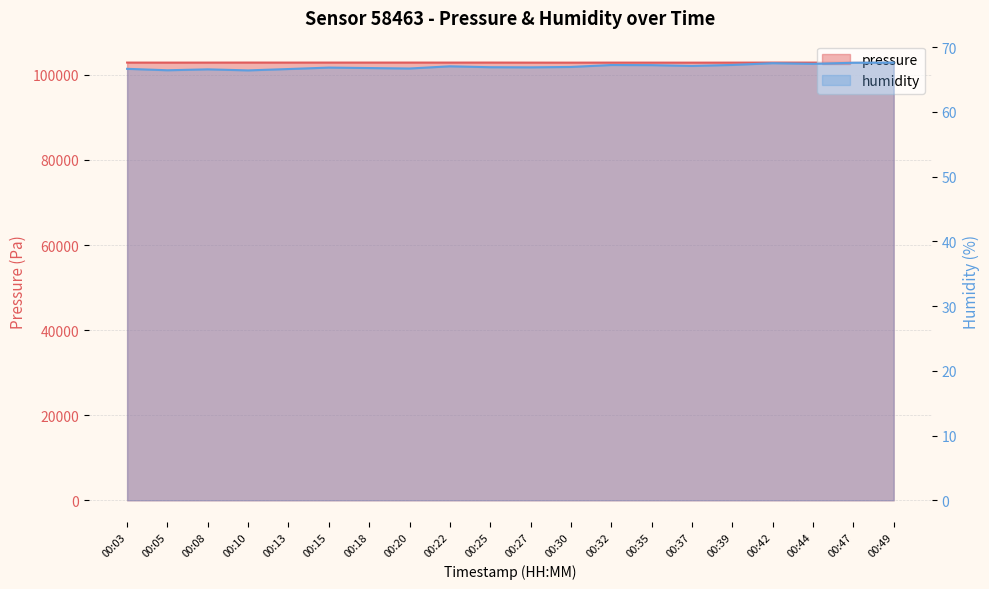

Where is the first local maximum for humidity?

00:08